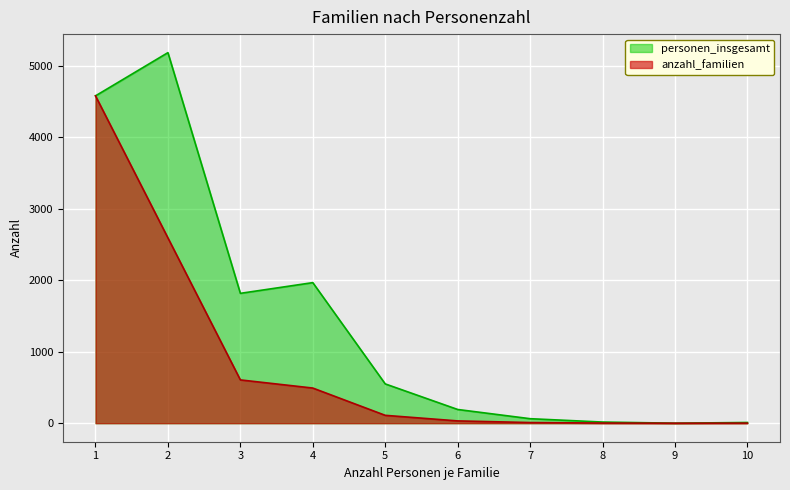

True or false: anzahl_familien and personen_insgesamt cross at least once.

False